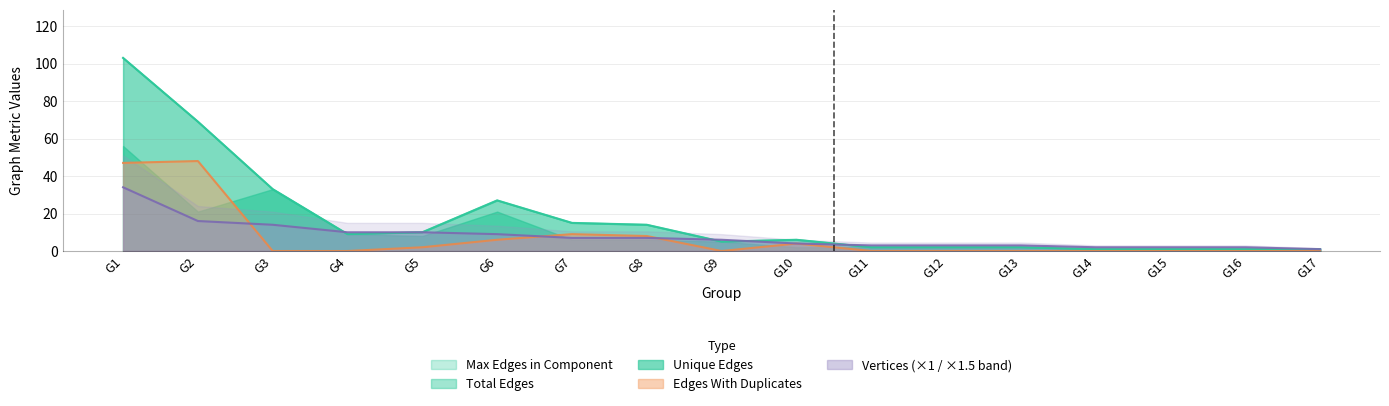

Which series has the largest range (max minus min)?

Total Edges